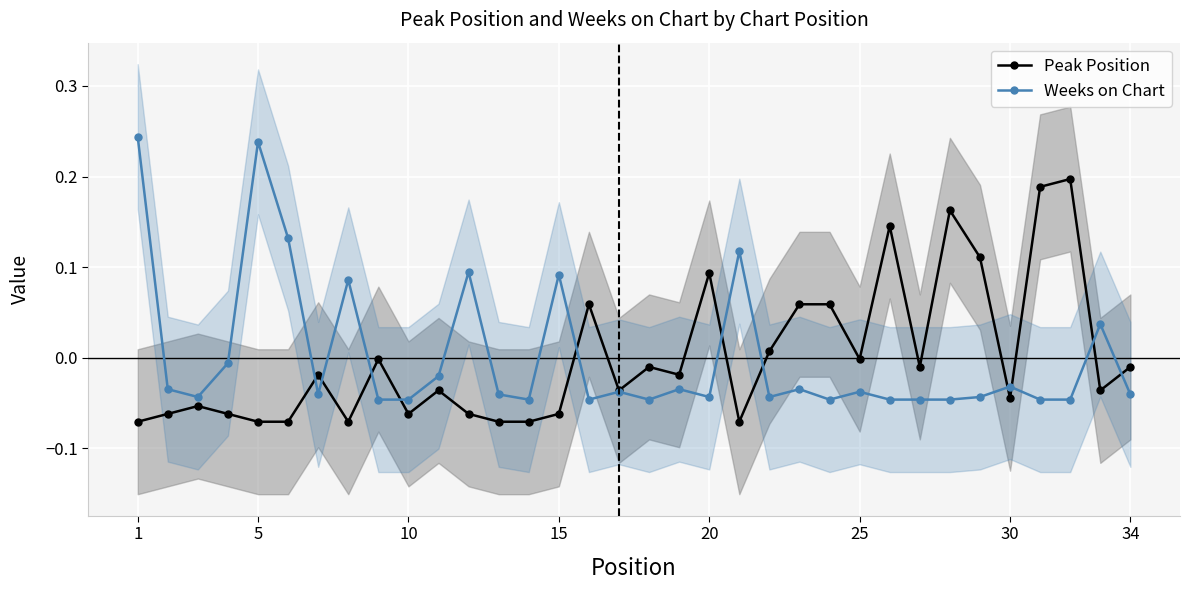

What is the difference between the maximum and minimum values in the Peak Position series?

0.3